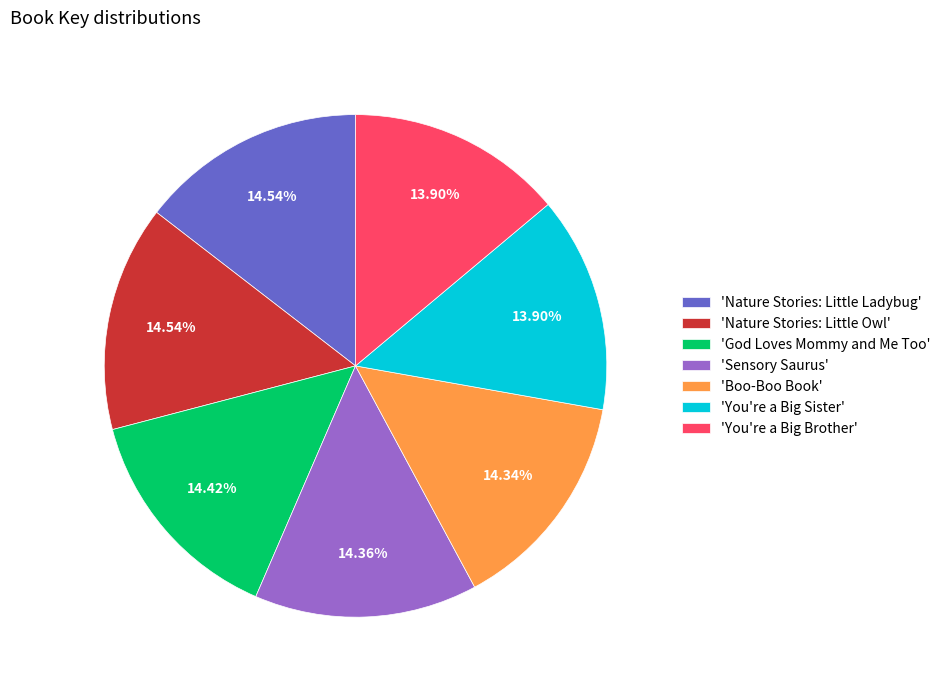

Does 'God Loves Mommy and Me Too' account for over 50% of the chart?

No